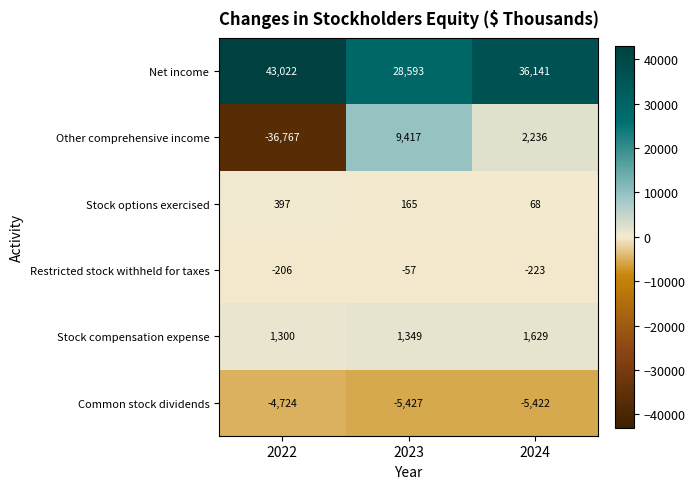

Reading left to right, list all the values displayed in this chart.

Net income: 2022=43022	2023=28593	2024=36141
Other comprehensive income: 2022=-36767	2023=9417	2024=2236
Stock options exercised: 2022=397	2023=165	2024=68
Restricted stock withheld for taxes: 2022=-206	2023=-57	2024=-223
Stock compensation expense: 2022=1300	2023=1349	2024=1629
Common stock dividends: 2022=-4724	2023=-5427	2024=-5422